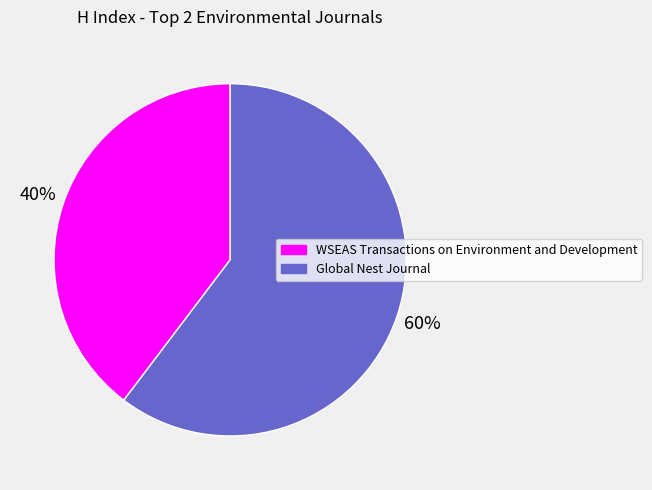

Rank the categories by value from highest to lowest.

Global Nest Journal, WSEAS Transactions on Environment and Development